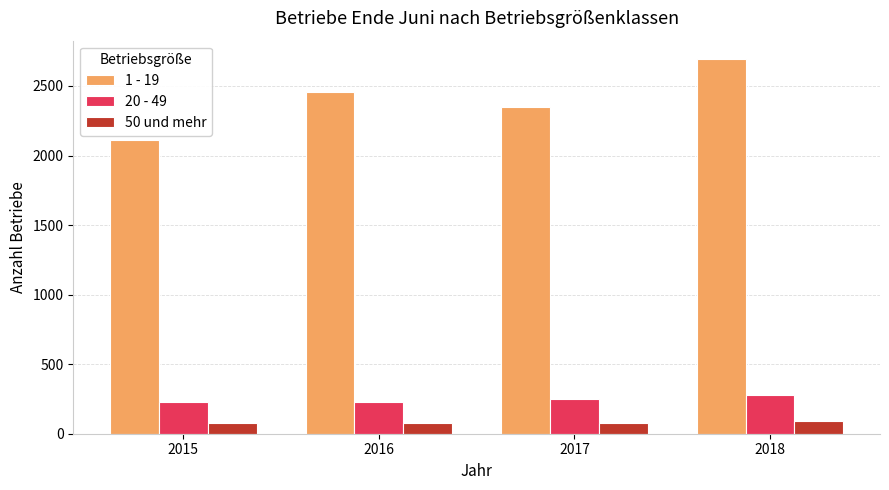

At which category is the sum across all series the highest?

2018